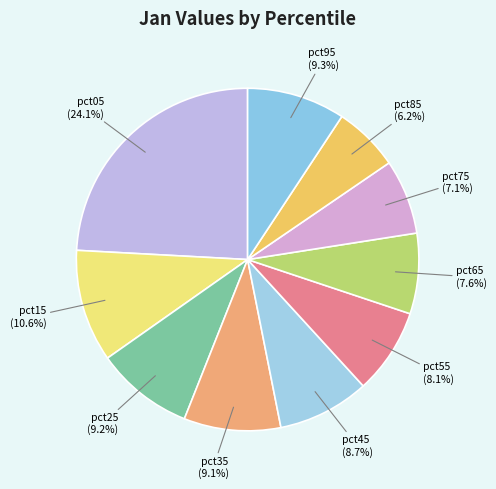

Is it true that pct65 is 8% of the pie?

True